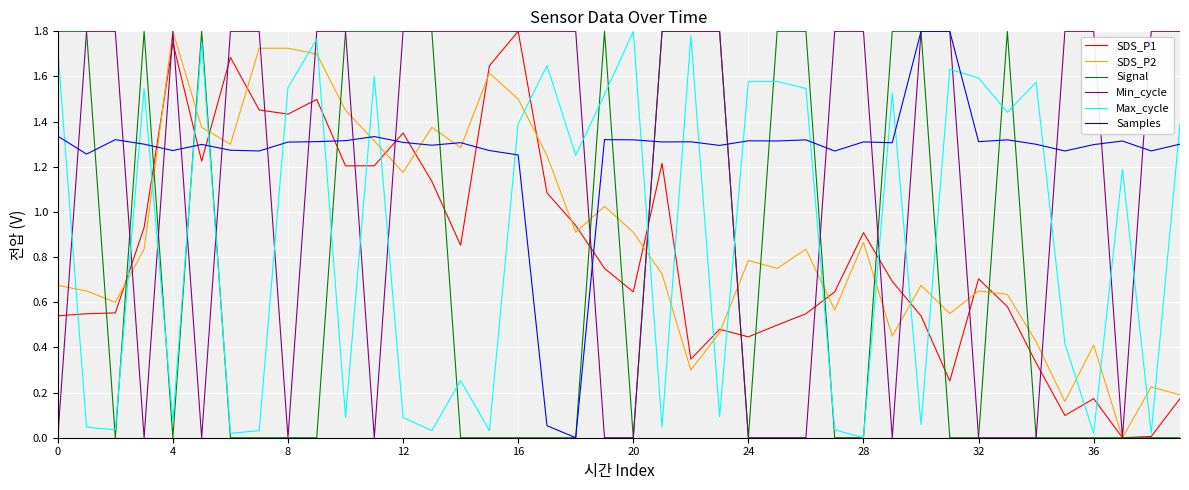

Which series has the largest total across all categories?

Samples